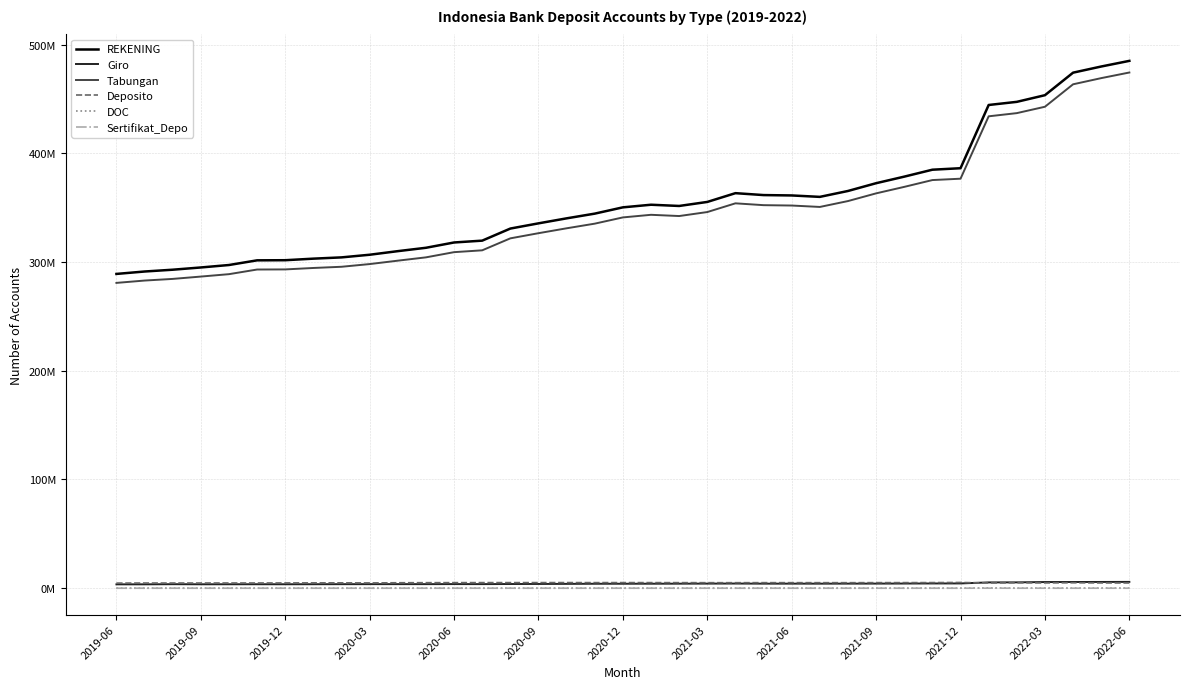

What is the minimum value for Tabungan?

280836430